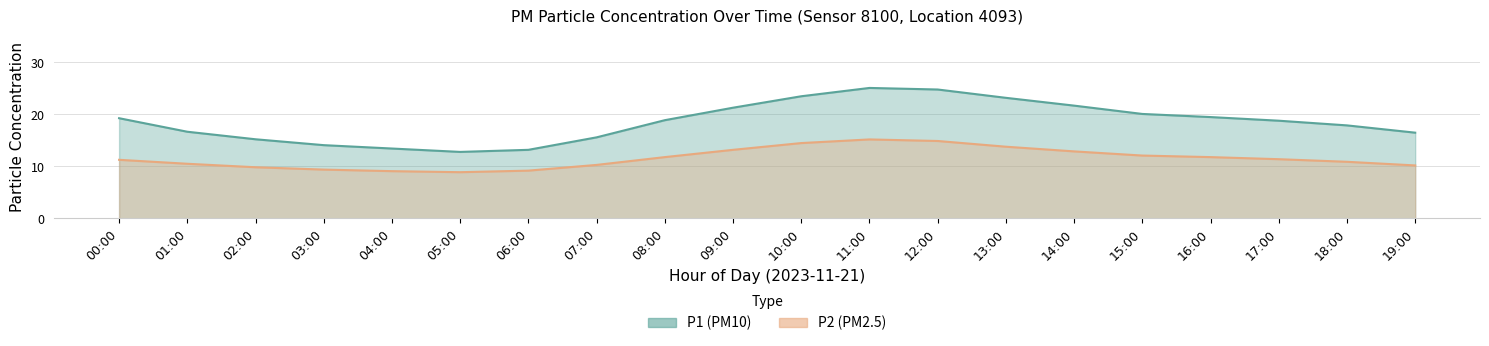

Rank the series by their maximum value, from lowest to highest.

P2, P1